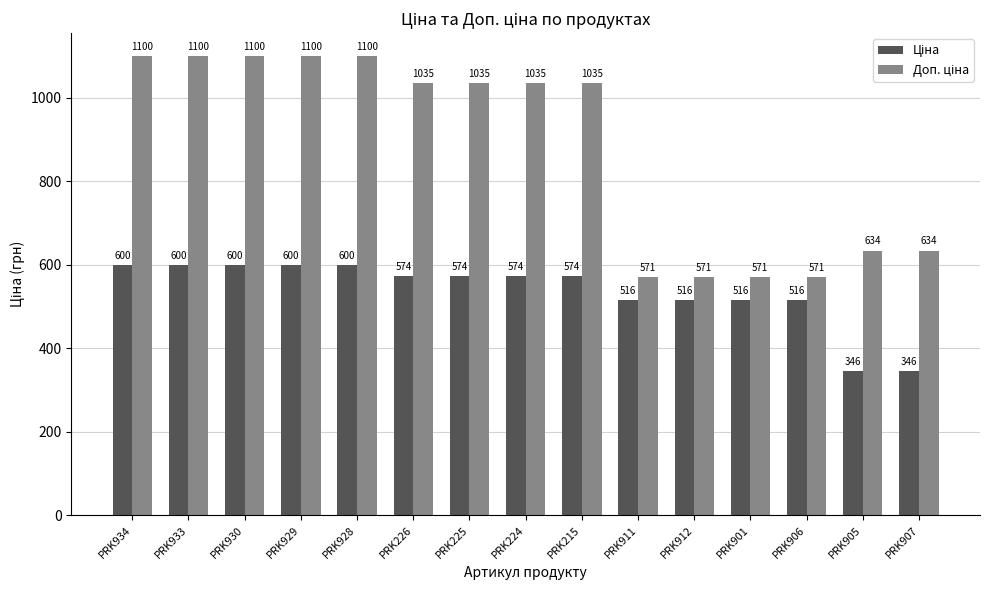

What is the maximum value shown in the chart?

1100.0